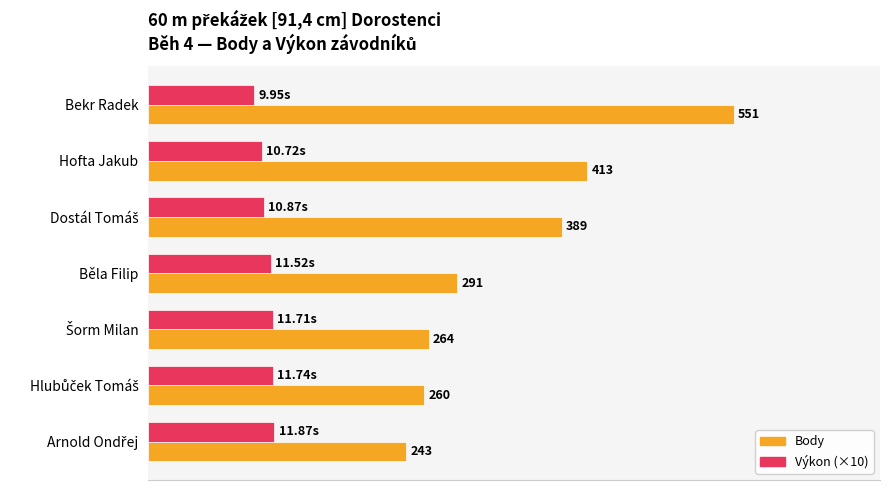

Which series has the widest spread of values?

Body